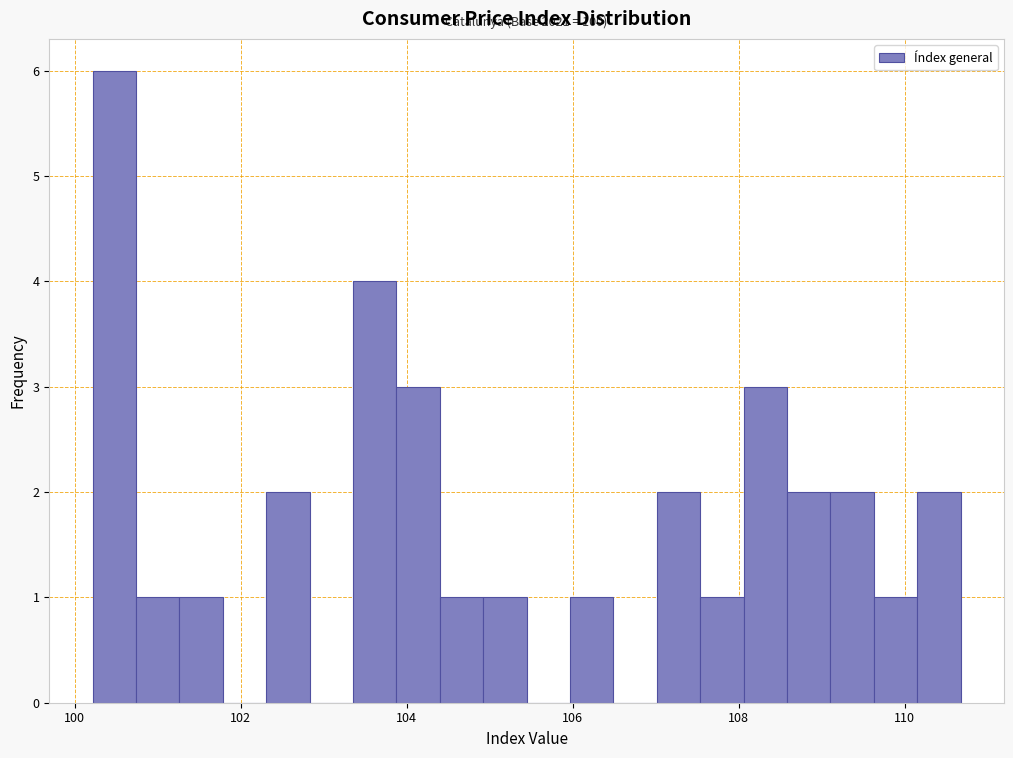

Around what value on the x-axis is the tallest bar? Give the approximate position of its centre, as read against the axis.

100.4